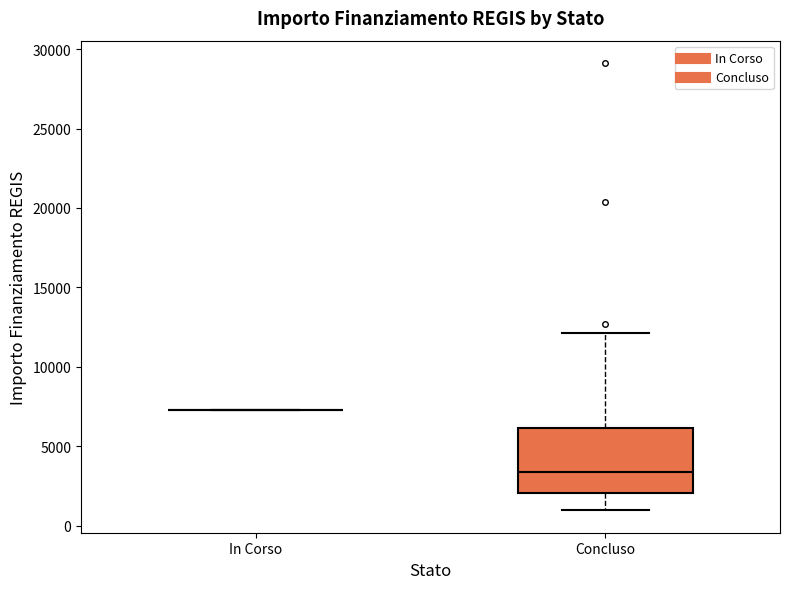

Reading left to right, read every box against the y-axis: the position of its median line, the range the box covers, and the ends of its whiskers. The values are not printed on the chart, so give them approximately, as read against the axis.

In Corso: box collapsed to a line at 7500, whiskers 7500 to 7500
Concluso: median 3500, box 2000 to 6000, whiskers 1000 to 12000